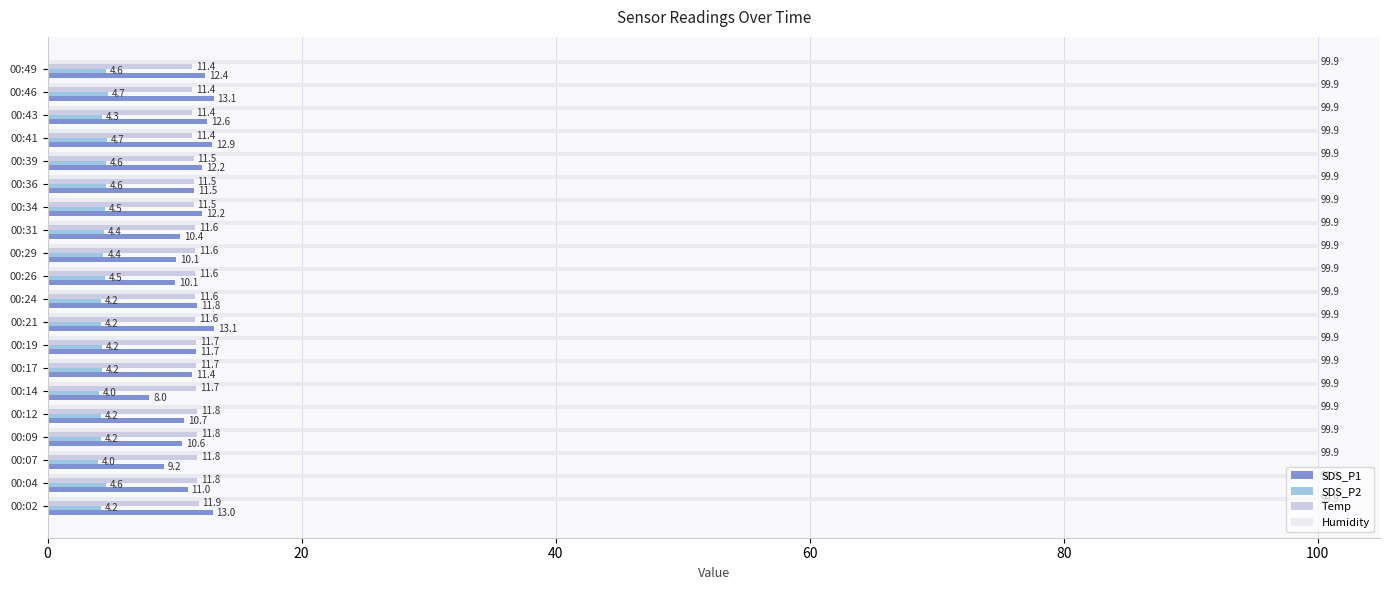

Which series changed the most between 00:19 and 00:41?

SDS_P1